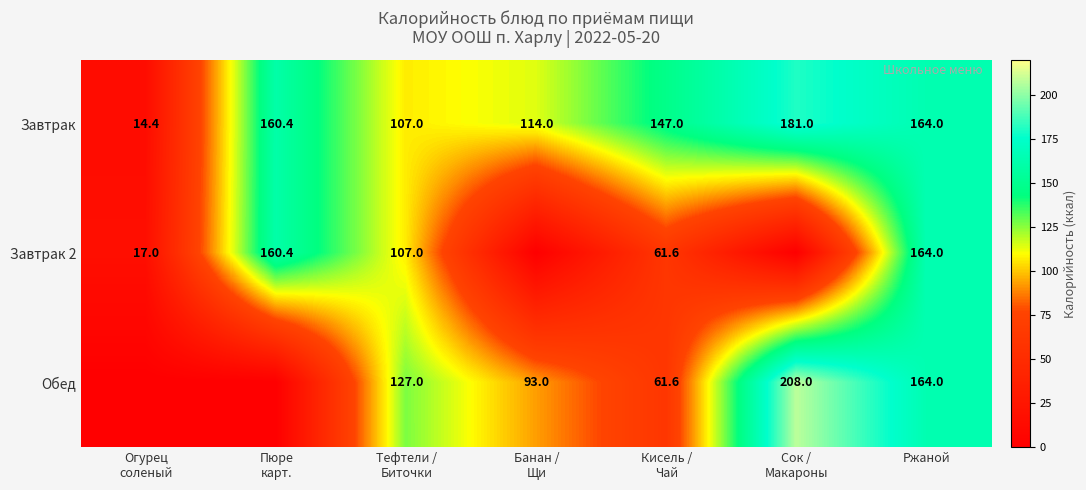

Is it true that Завтрак equals 75.6 at Ржаной?

False